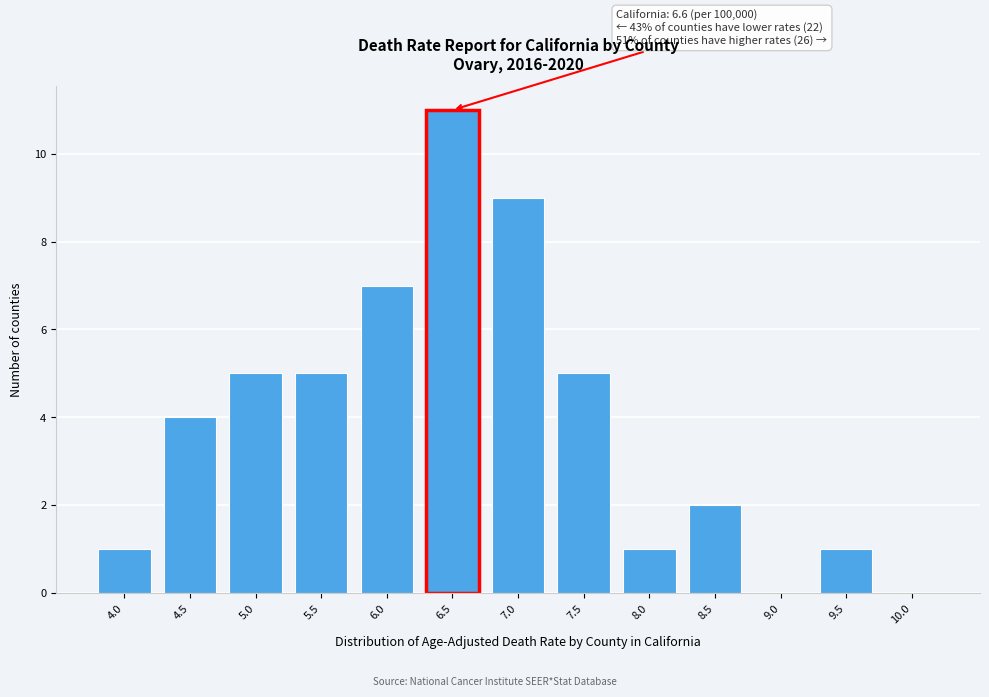

Reading left to right, extract all data points from this chart.

4.0=1	4.5=4	5.0=5	5.5=5	6.0=7	6.5=11	7.0=9	7.5=5	8.0=1	8.5=2	9.0=0	9.5=1	10.0=0